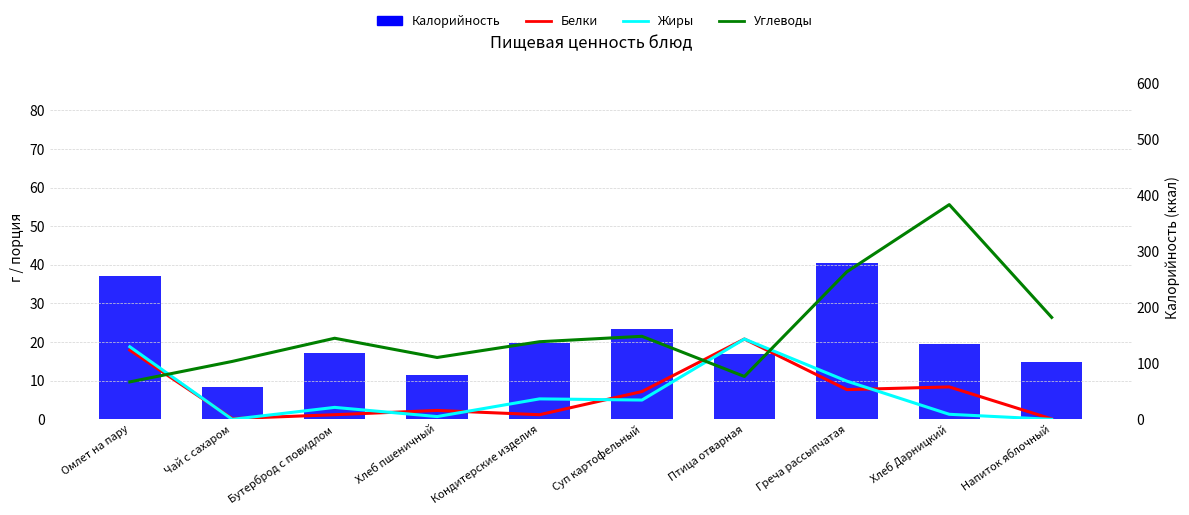

Between Чай с сахаром and Кондитерские изделия, which series saw the biggest shift?

Калорийность